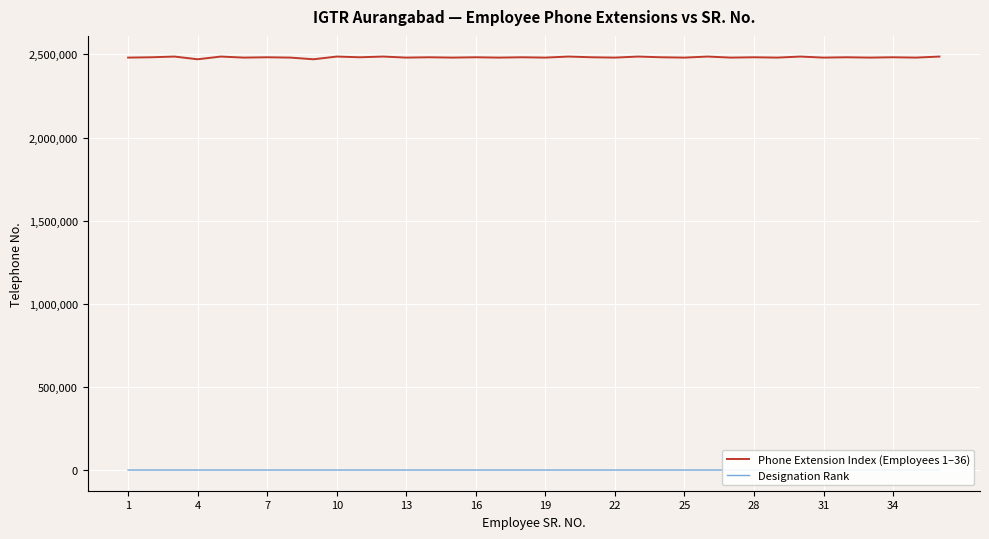

What is the difference between the highest and lowest values at 1?

2480576